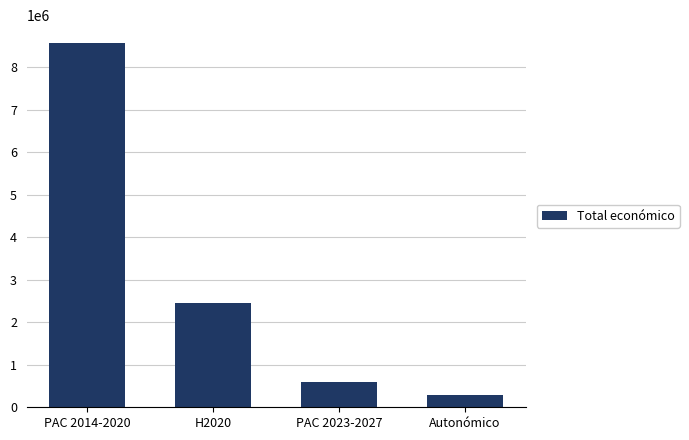

What is the maximum value shown in the chart?

8560574